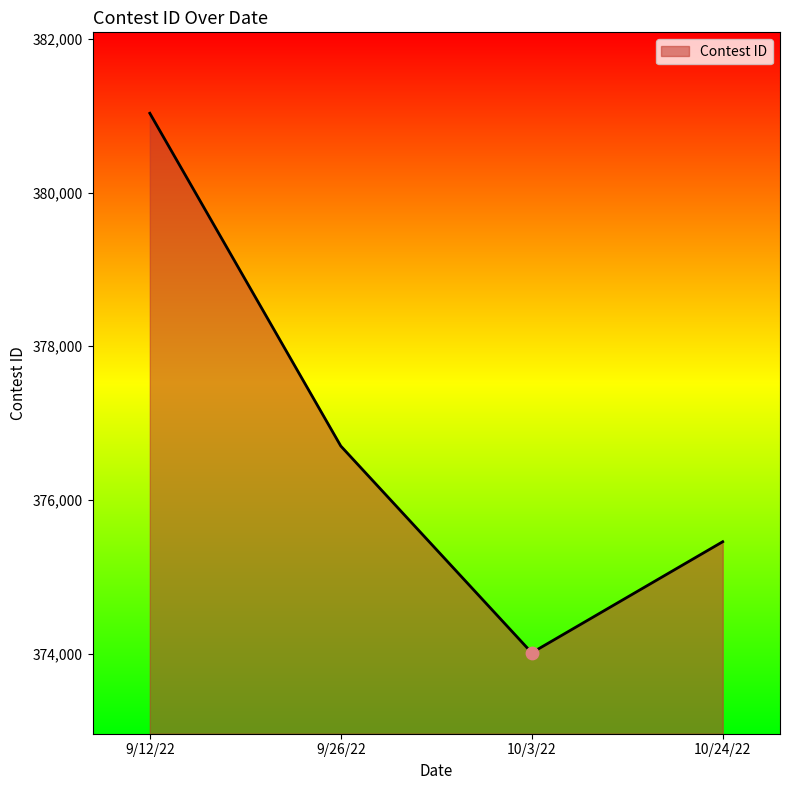

What is the ratio of the value at 9/12/22 to the value at 10/24/22?

1.0